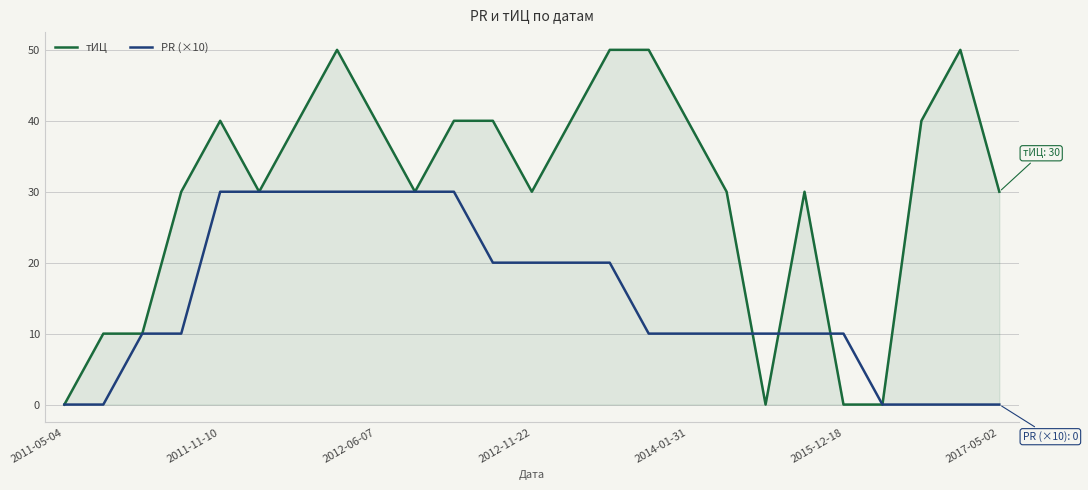

Which series has the largest total across all categories?

тИЦ